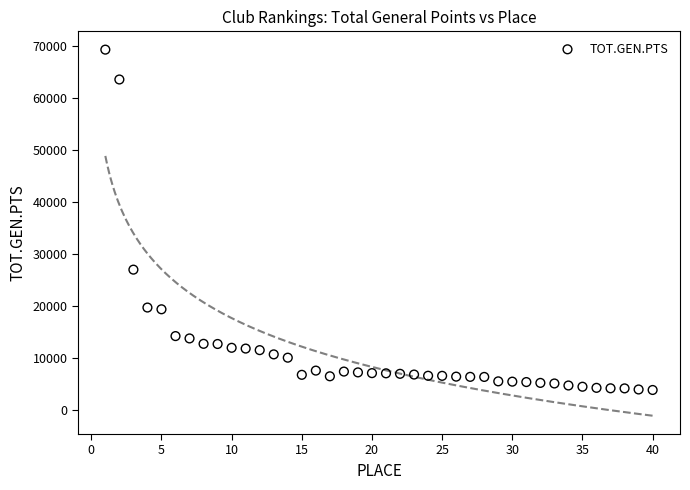

What Y value in the scatter plot is closest to 36608?

27013